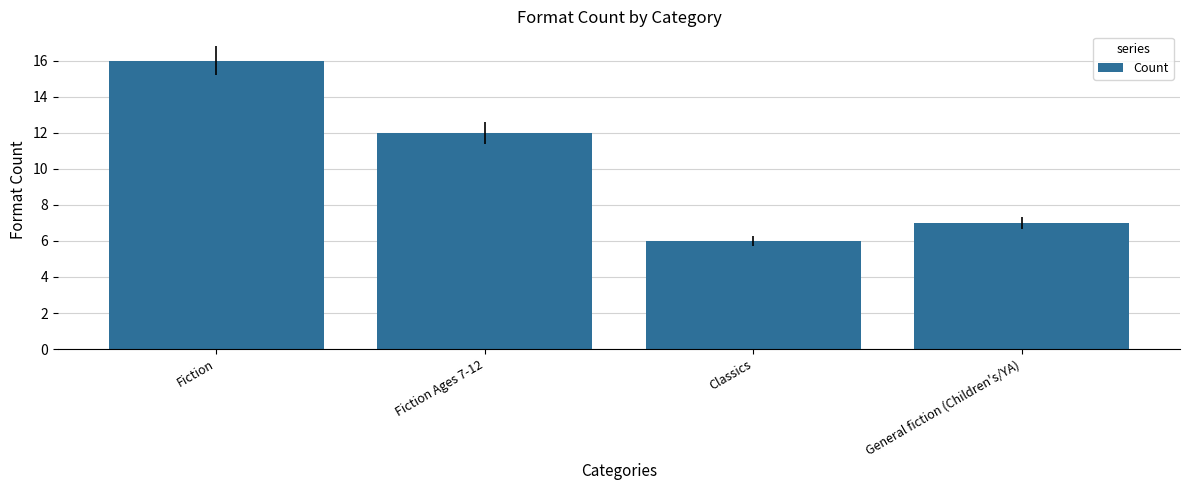

Is it true that the value at Classics is 9?

False